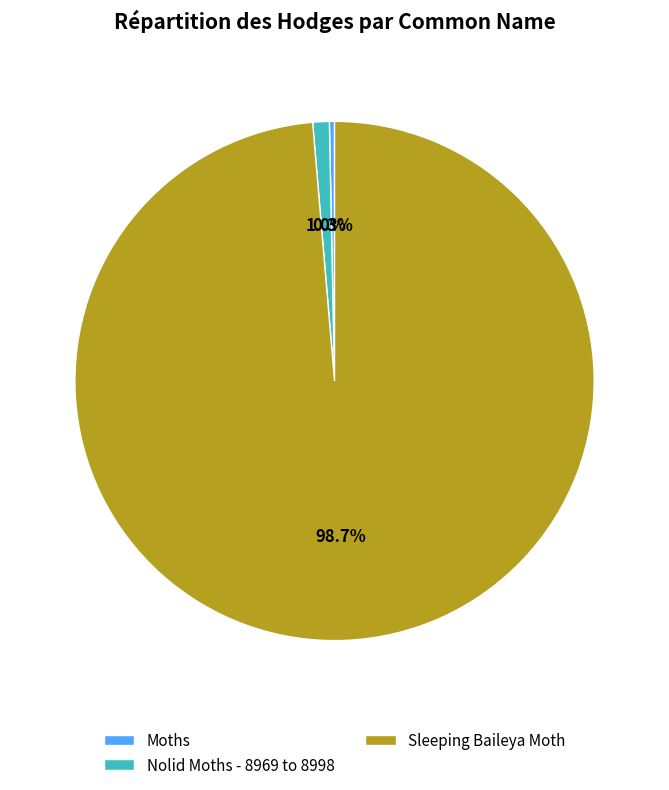

Approximately how many times larger is the value at Nolid Moths - 8969 to 8998 compared to Moths?

3.2